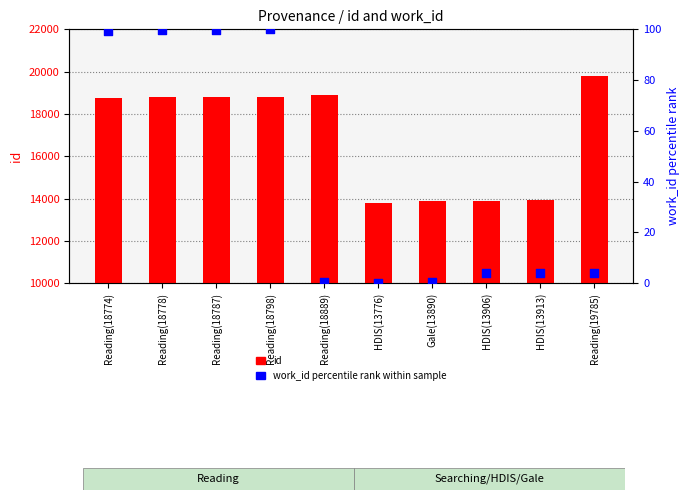

Is the value of work_id (percentile rank within sample) at HDIS(13776) greater than the value of id at HDIS(13913)?

No